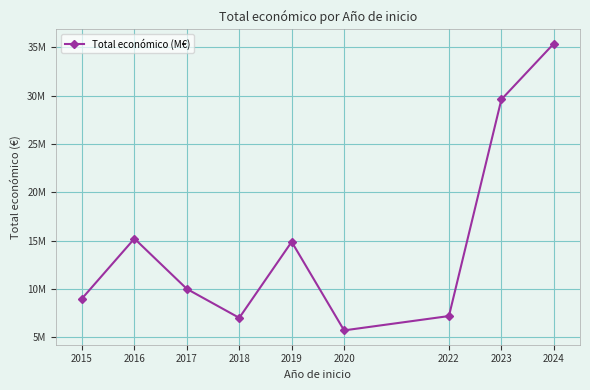

At which category does the data reach its first local peak?

2016